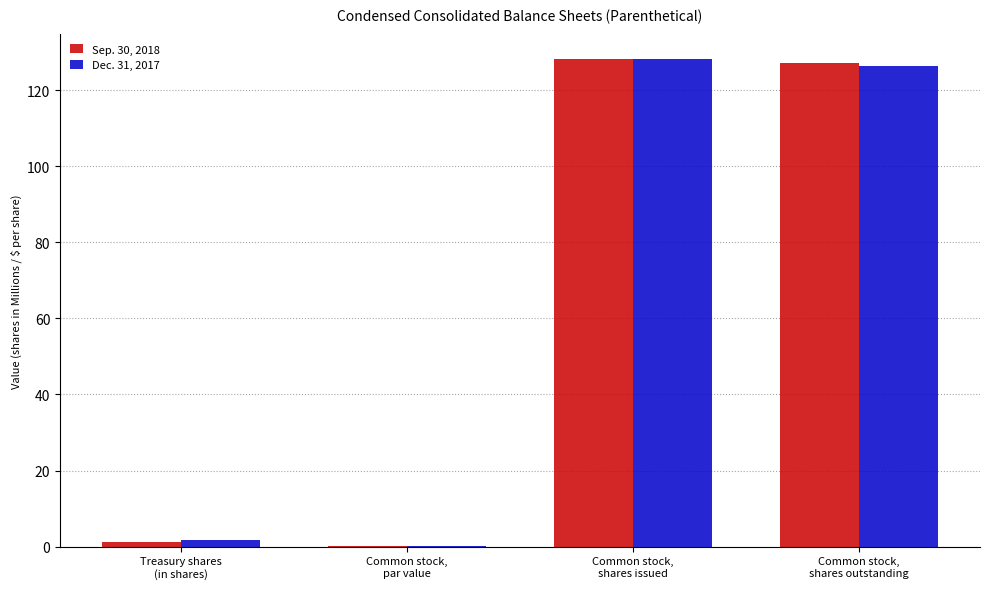

What value does the Sep. 30, 2018 series have at Common stock,
shares outstanding?

127.1